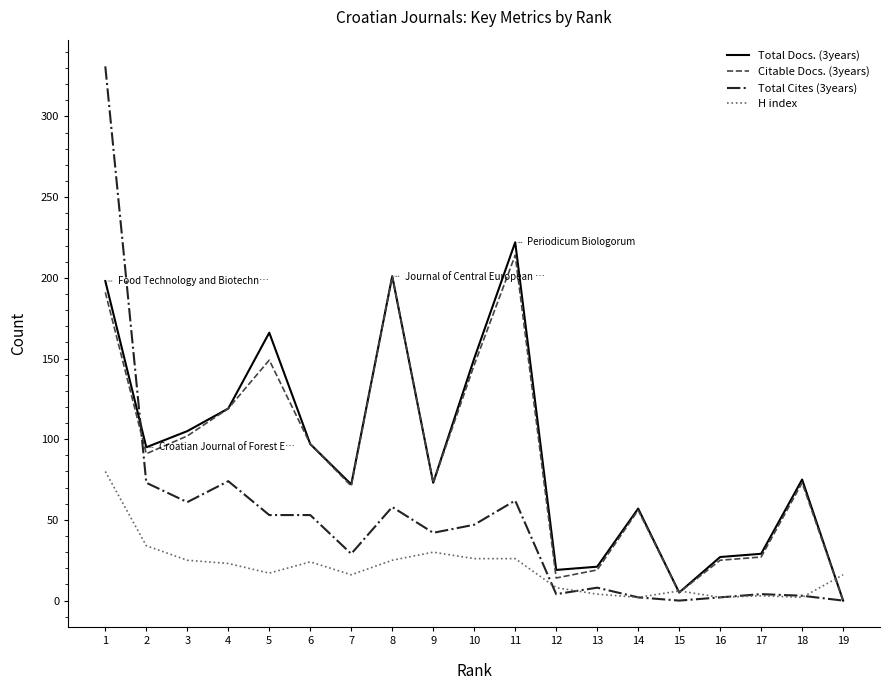

What are all the series names shown in the legend?

Total Docs. (3years), Citable Docs. (3years), Total Cites (3years), H index